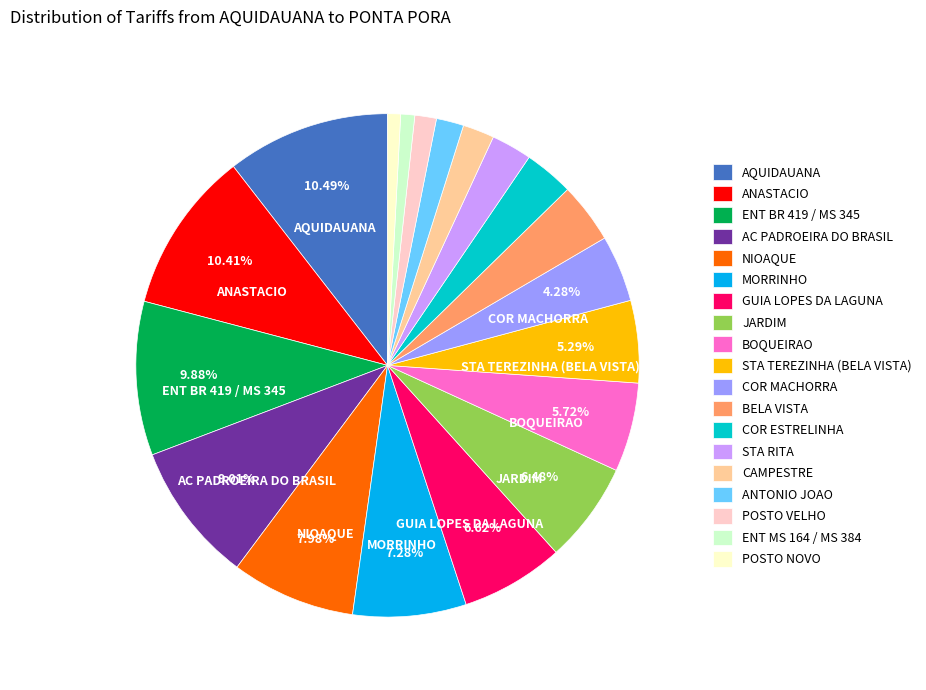

Is the sum of BOQUEIRAO and ANTONIO JOAO greater than half?

No